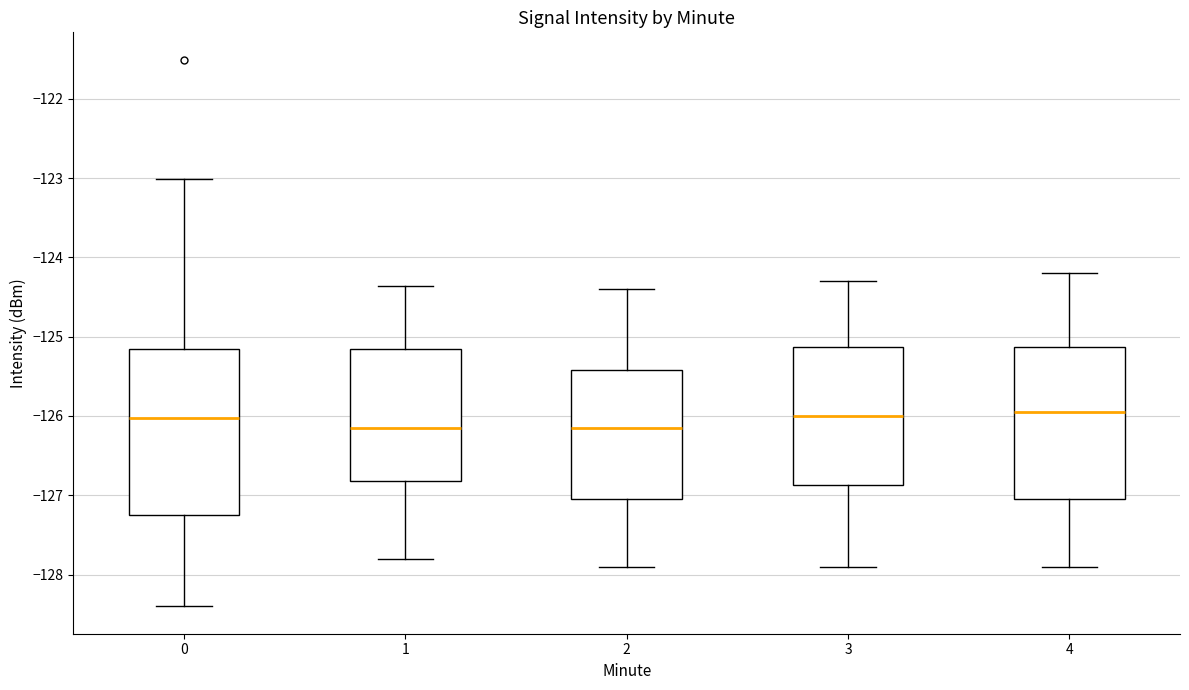

Reading left to right, transcribe this box plot: for each box, give where its median line is, the range the box spans, and where its two whiskers end, as read against the y-axis. The values are not printed on the chart, so give them approximately, as read against the axis.

0: median -126.0, box -127.3 to -125.2, whiskers -128.4 to -123.0
1: median -126.1, box -126.8 to -125.1, whiskers -127.8 to -124.4
2: median -126.1, box -127.0 to -125.4, whiskers -127.9 to -124.4
3: median -126.0, box -126.9 to -125.1, whiskers -127.9 to -124.3
4: median -125.9, box -127.0 to -125.1, whiskers -127.9 to -124.2